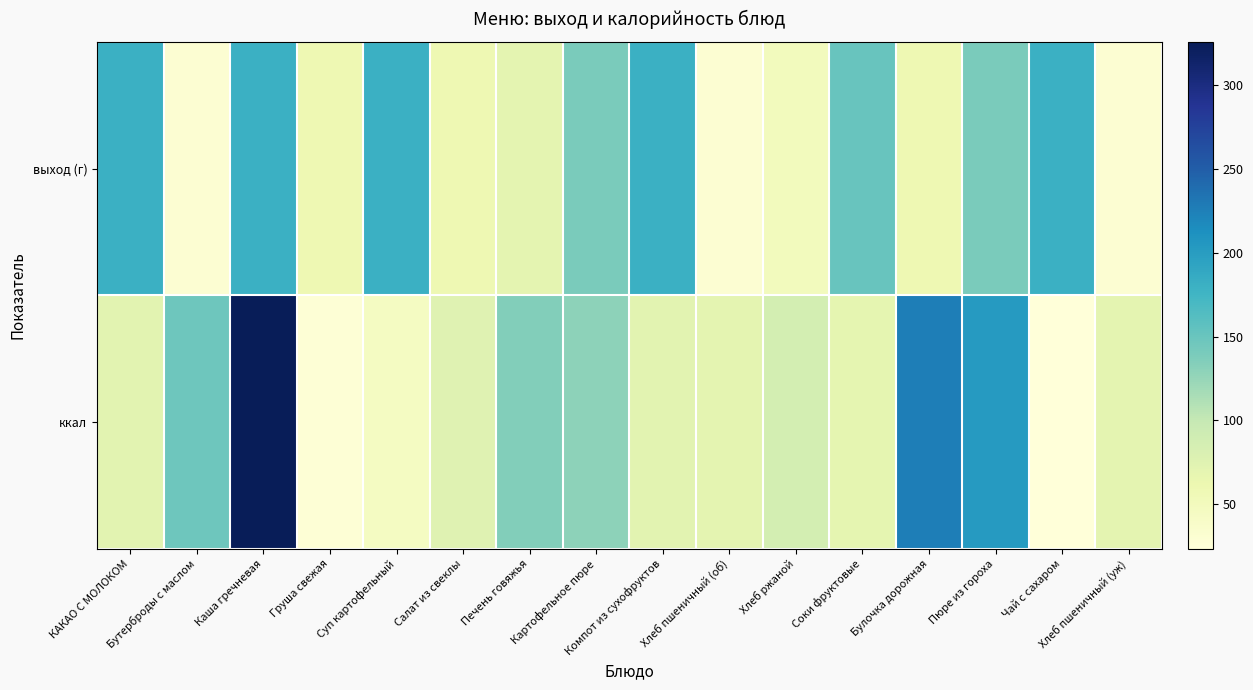

At how many categories does at least one series exceed 241?

1